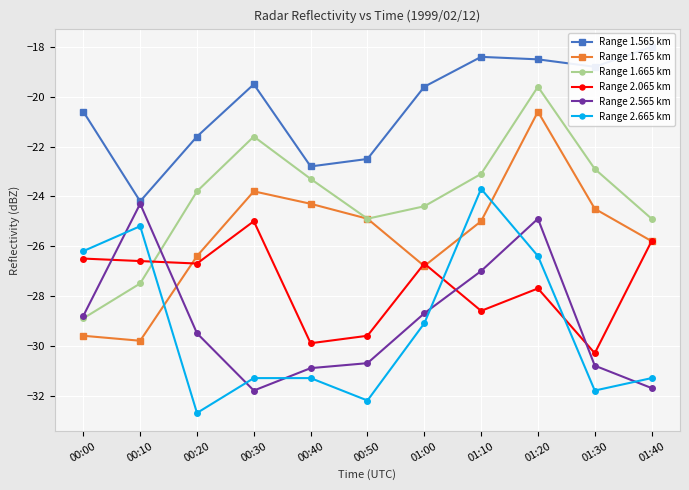

What is the value of the Range 1.565 km point at the 1st from the left?

-20.6